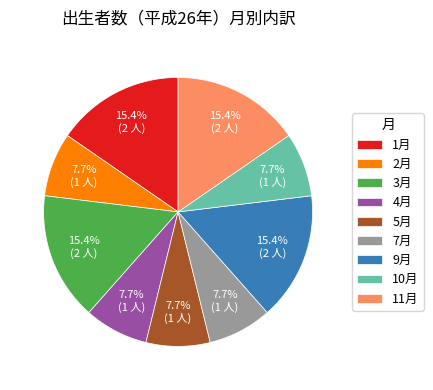

Which has a higher value, 10月 or 1月?

1月